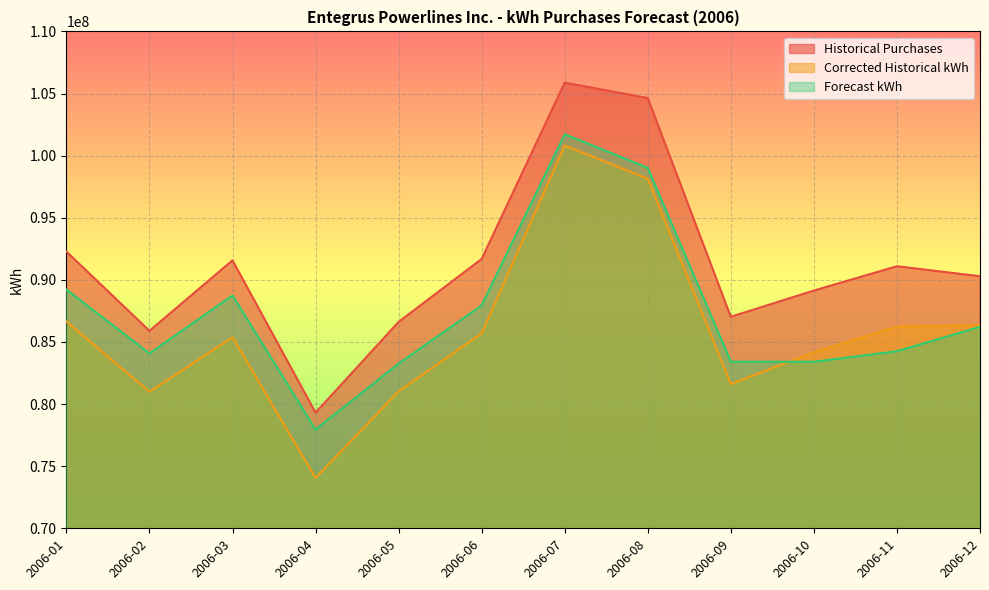

Reading left to right, transcribe all the data shown in this chart.

Historical Purchases: 2006-01=92275261.5	2006-02=85895793.7	2006-03=91568195.7	2006-04=79308310.9	2006-05=86611522.9	2006-06=91680969.6	2006-07=105876112.8	2006-08=104632861.7	2006-09=87025571.1	2006-10=89135907.0	2006-11=91093979.4	2006-12=90288886.9
Corrected Historical kWh: 2006-01=86640478.7	2006-02=80995266.8	2006-03=85373981.8	2006-04=74060082.6	2006-05=81025982.4	2006-06=85694752.0	2006-07=100813992.8	2006-08=98140075.4	2006-09=81611633.2	2006-10=84172126.4	2006-11=86243391.8	2006-12=86344834.2
Forecast kWh: 2006-01=89216823.3	2006-02=84073449.0	2006-03=88743769.8	2006-04=77945996.2	2006-05=83257082.5	2006-06=87939717.7	2006-07=101718966.9	2006-08=99017333.3	2006-09=83409332.6	2006-10=83405158.7	2006-11=84250823.8	2006-12=86214597.5